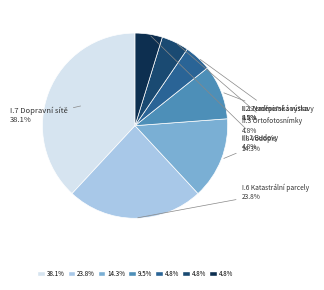

Is there any slice that represents more than half of the pie?

No